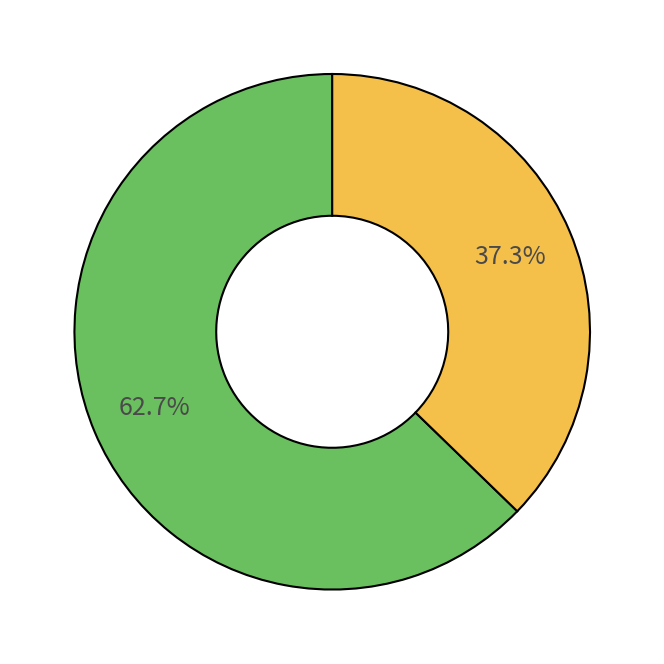

Is there a majority slice in this chart?

Yes